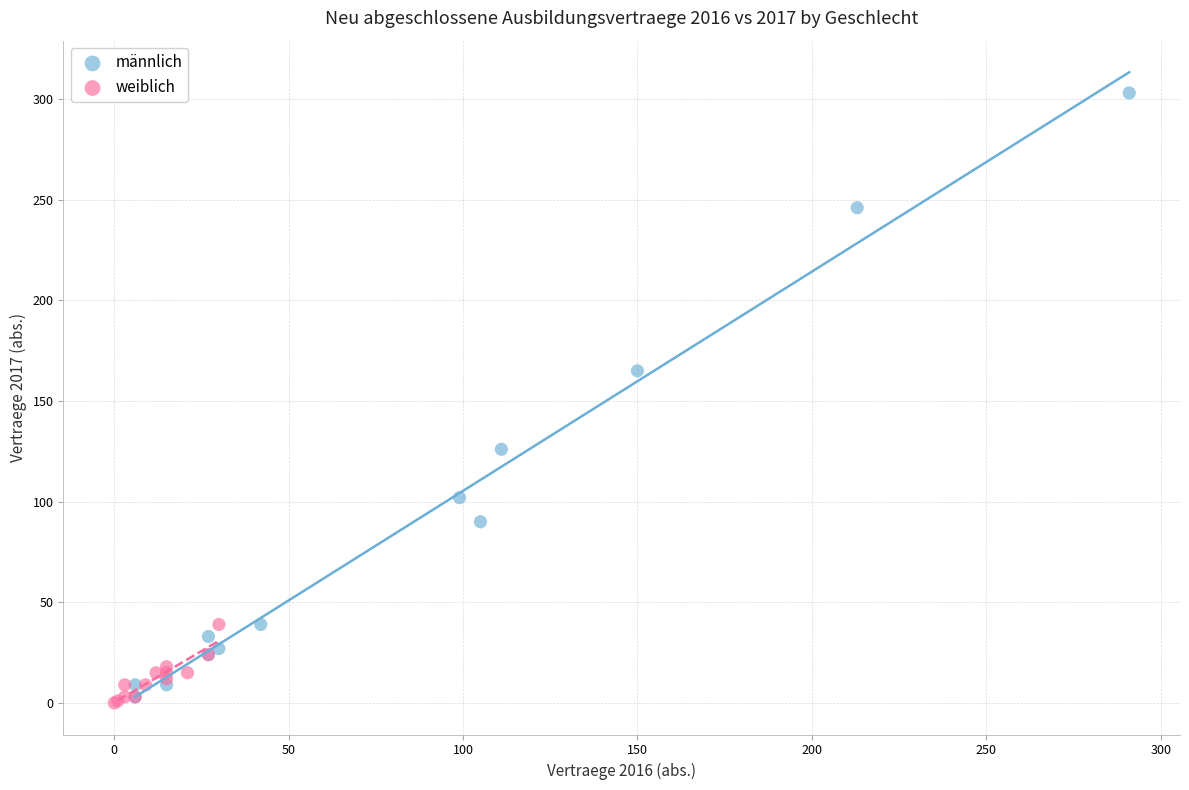

Which series has the widest spread of Y values?

männlich